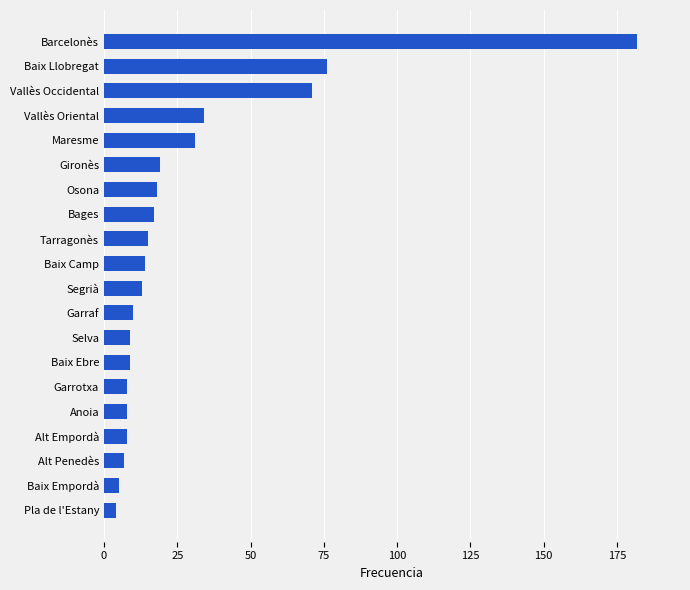

At which category does the chart reach its peak across all series?

Barcelonès